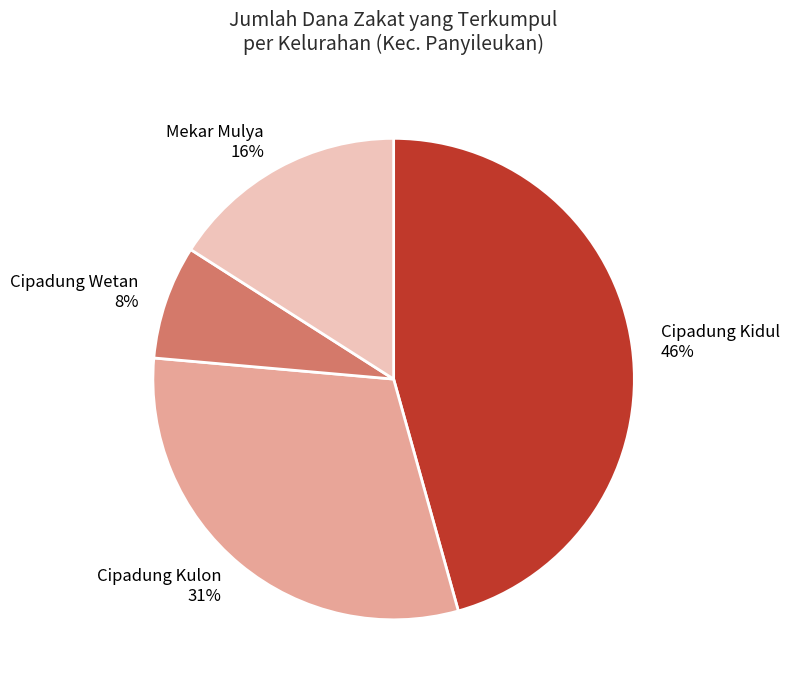

What percentage is the Mekar Mulya slice, to the nearest percent?

16%